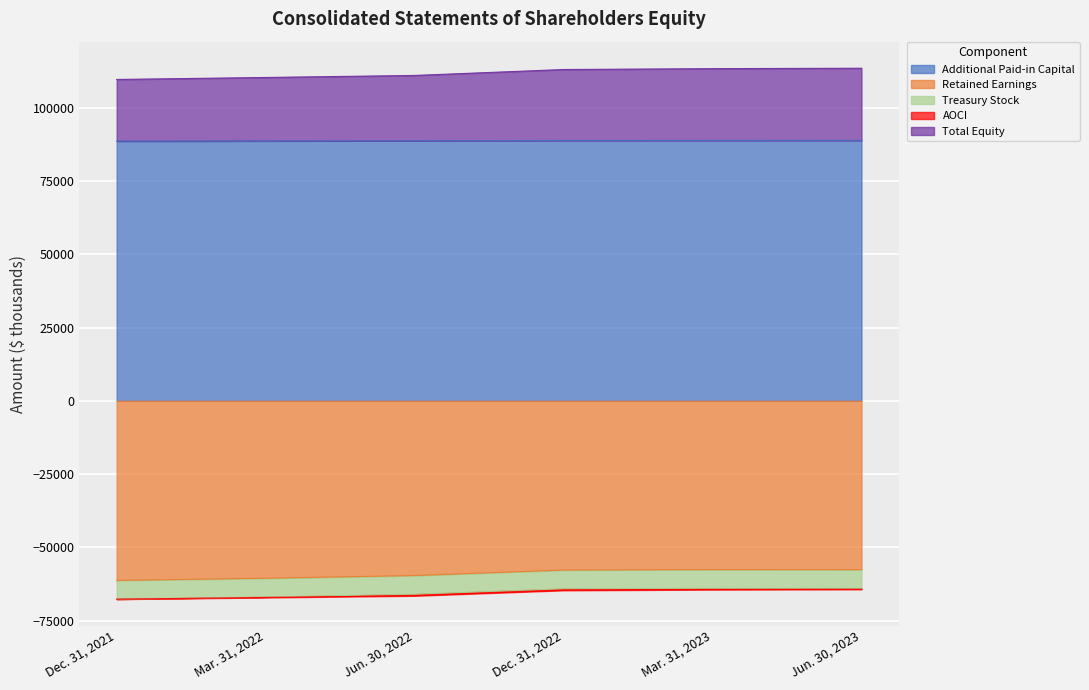

True or false: Additional Paid-in Capital has a value of 146571 at Mar. 31, 2023.

False